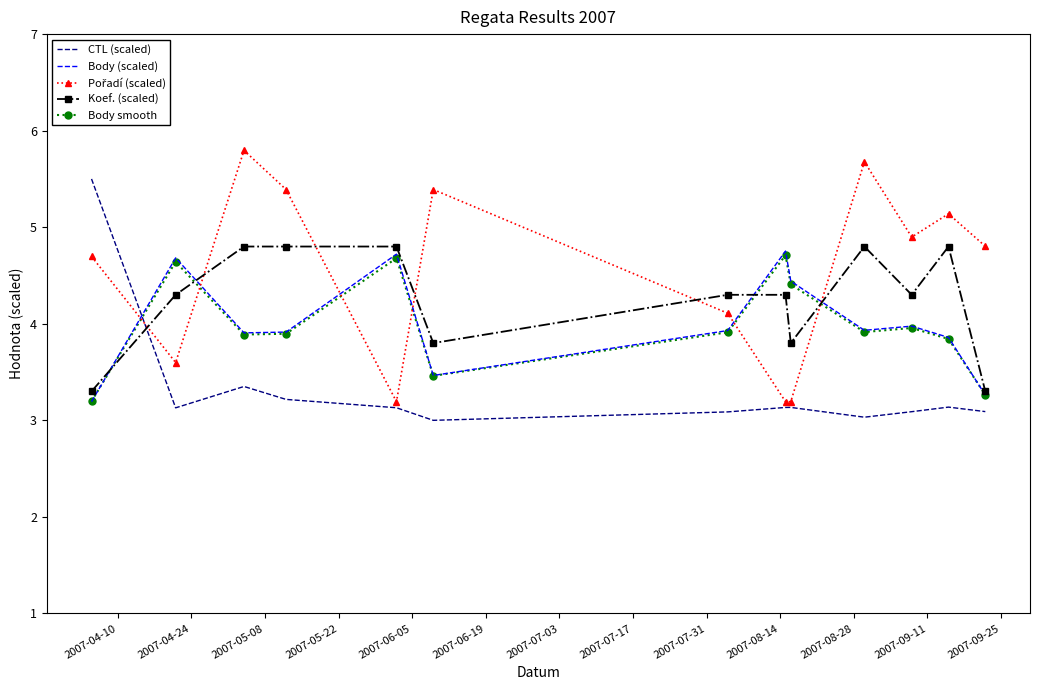

What is the lowest value of the CTL (scaled) series?

3.0